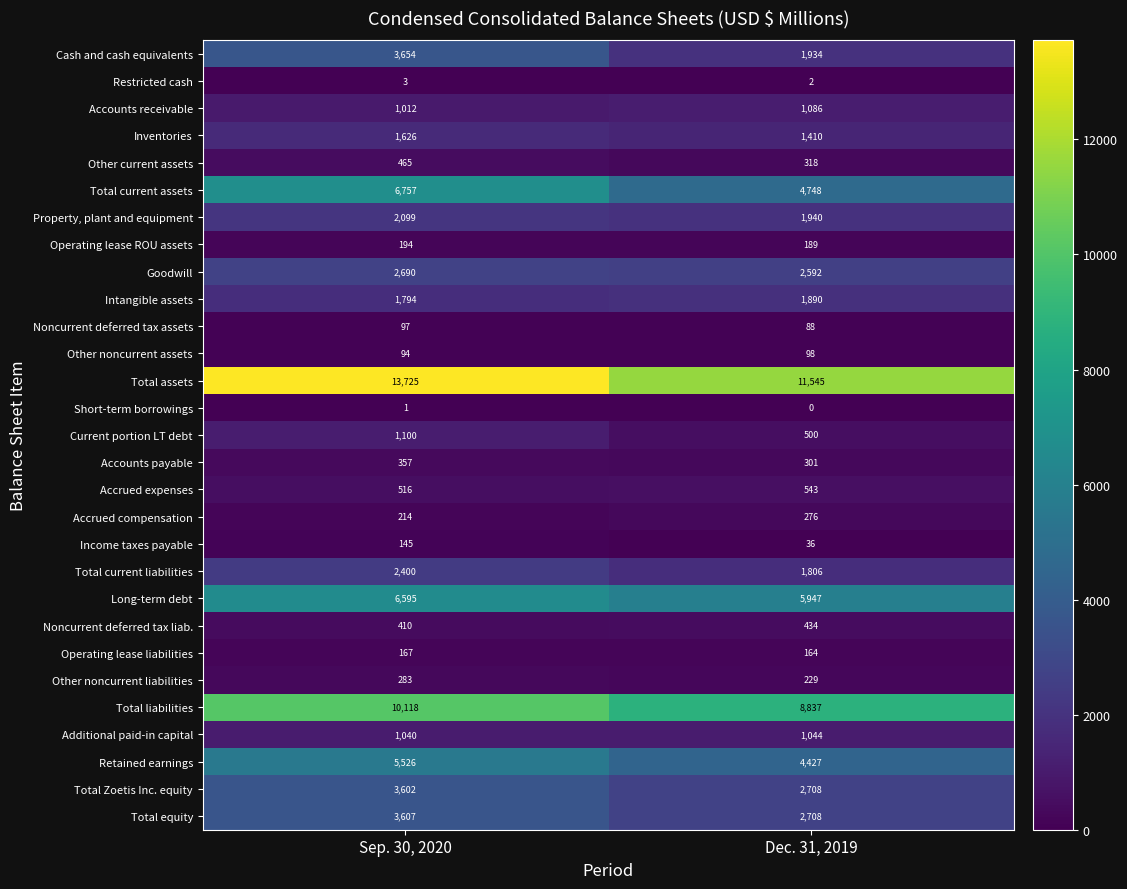

Which series has the largest range (max minus min)?

Total assets